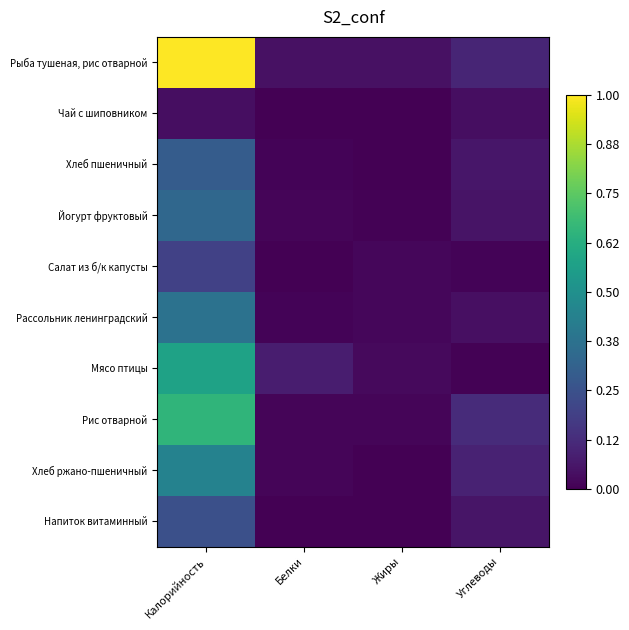

Reading left to right, transcribe all the data shown in this chart.

Рыба тушеная, рис отварной: Калорийность=1.0	Белки=0.0	Жиры=0.0	Углеводы=0.1
Чай с шиповником: Калорийность=0.0	Белки=0.0	Жиры=0.0	Углеводы=0.0
Хлеб пшеничный: Калорийность=0.3	Белки=0.0	Жиры=0.0	Углеводы=0.1
Йогурт фруктовый: Калорийность=0.3	Белки=0.0	Жиры=0.0	Углеводы=0.1
Салат из б/к капусты: Калорийность=0.2	Белки=0.0	Жиры=0.0	Углеводы=0.0
Рассольник ленинградский: Калорийность=0.4	Белки=0.0	Жиры=0.0	Углеводы=0.0
Мясо птицы: Калорийность=0.6	Белки=0.1	Жиры=0.0	Углеводы=0.0
Рис отварной: Калорийность=0.7	Белки=0.0	Жиры=0.0	Углеводы=0.1
Хлеб ржано-пшеничный: Калорийность=0.4	Белки=0.0	Жиры=0.0	Углеводы=0.1
Напиток витаминный: Калорийность=0.2	Белки=0.0	Жиры=0.0	Углеводы=0.1